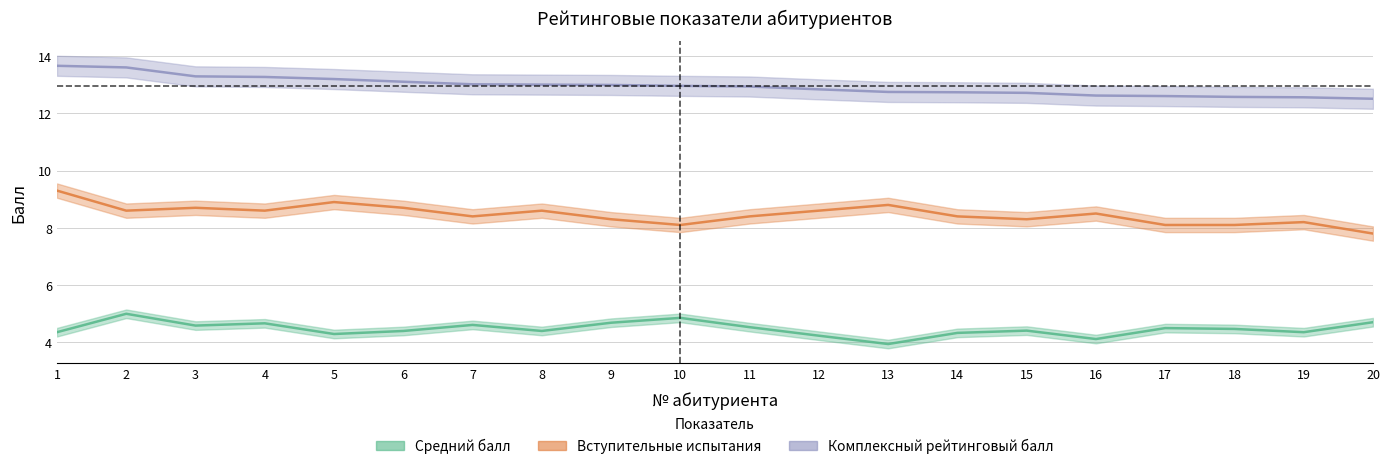

At 8, list the series in order from smallest to largest.

Средний балл, Вступительные испытания, Комплексный рейтинговый балл